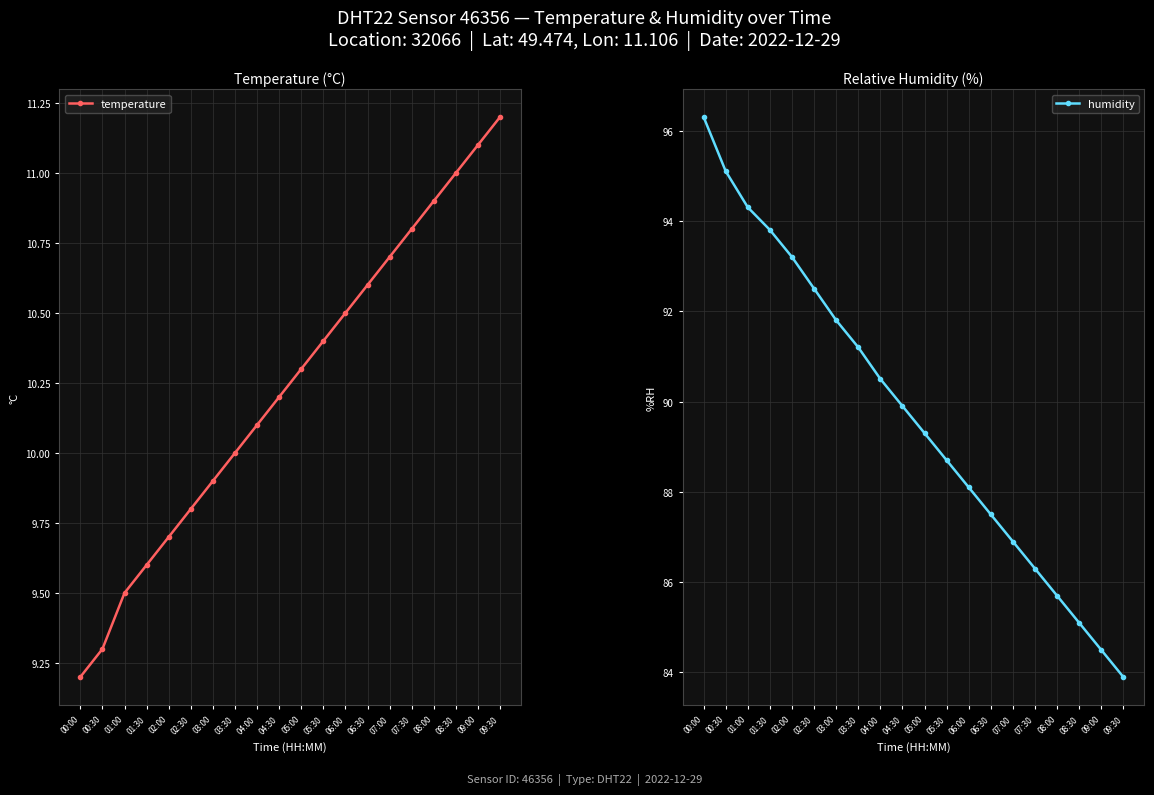

What is the total value across all series at 00:00?

105.5